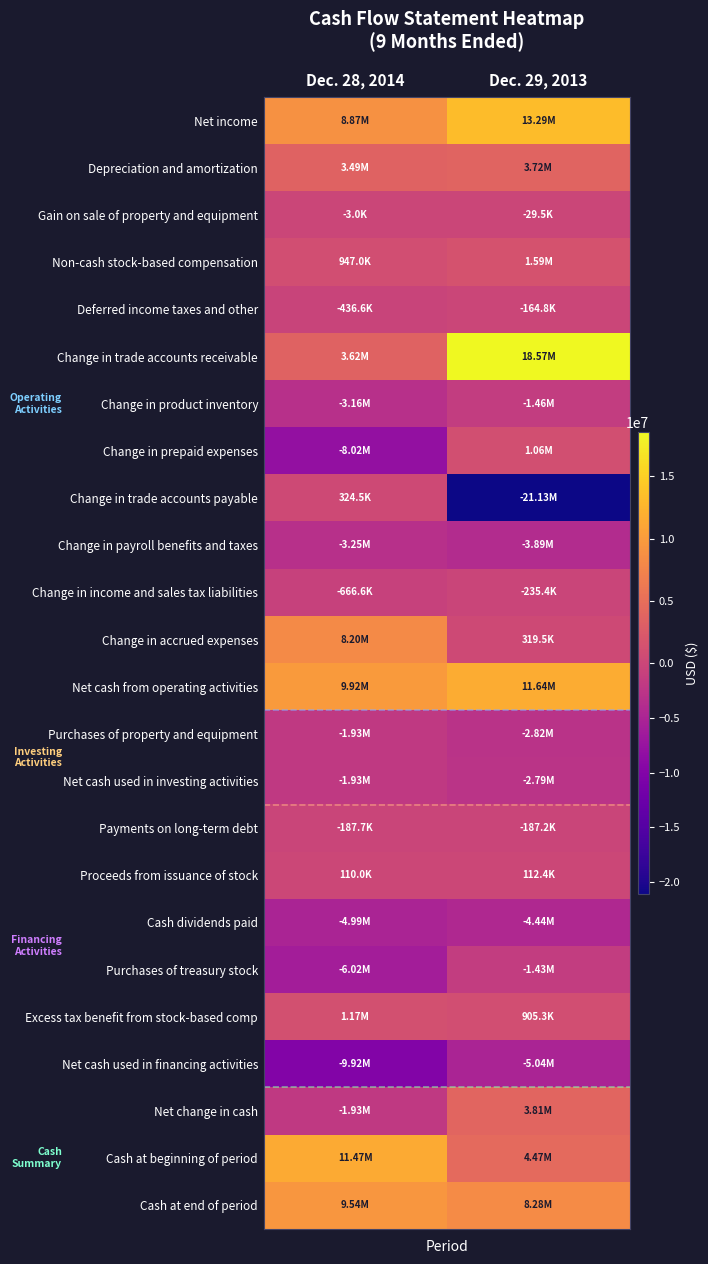

Count the number of data series in this chart.

24